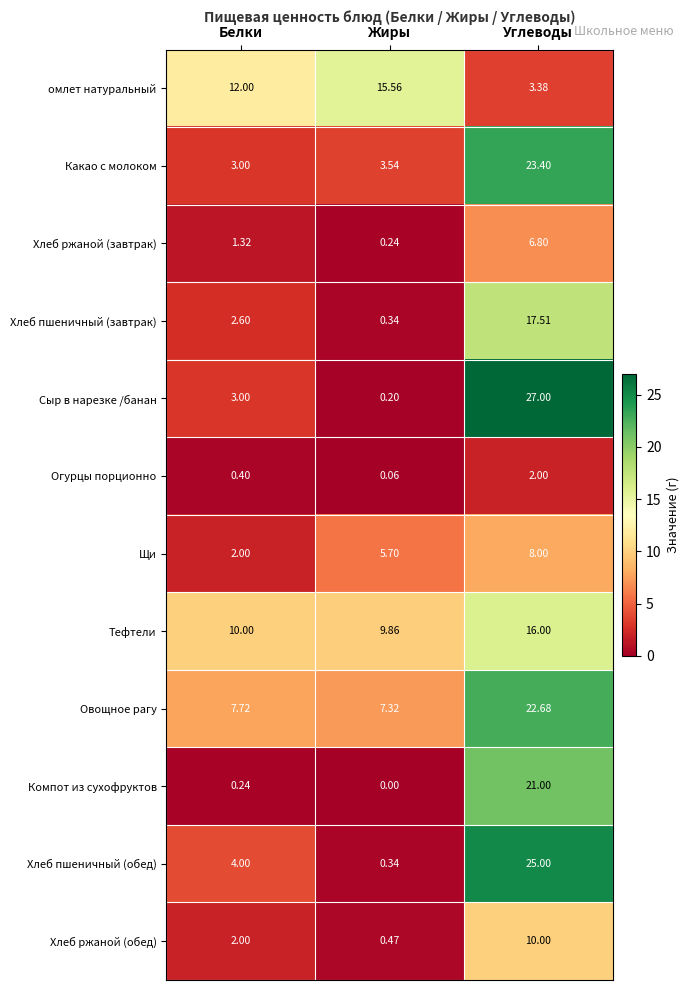

At which label is Хлеб ржаной (завтрак) closest to 3?

Белки